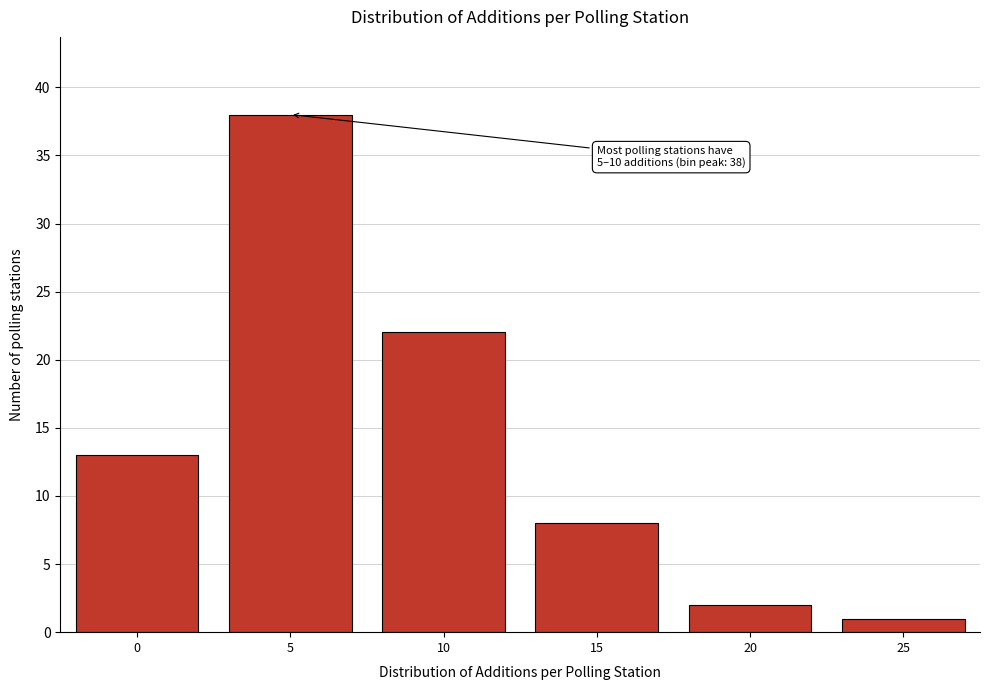

Reading left to right, what are all the values shown in this chart?

13	38	22	8	2	1